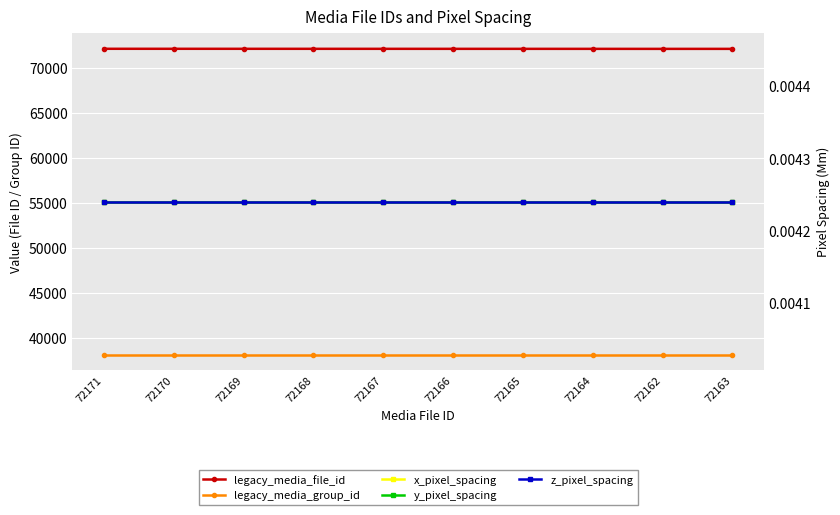

True or false: x_pixel_spacing has more than 2 interior local peaks.

False